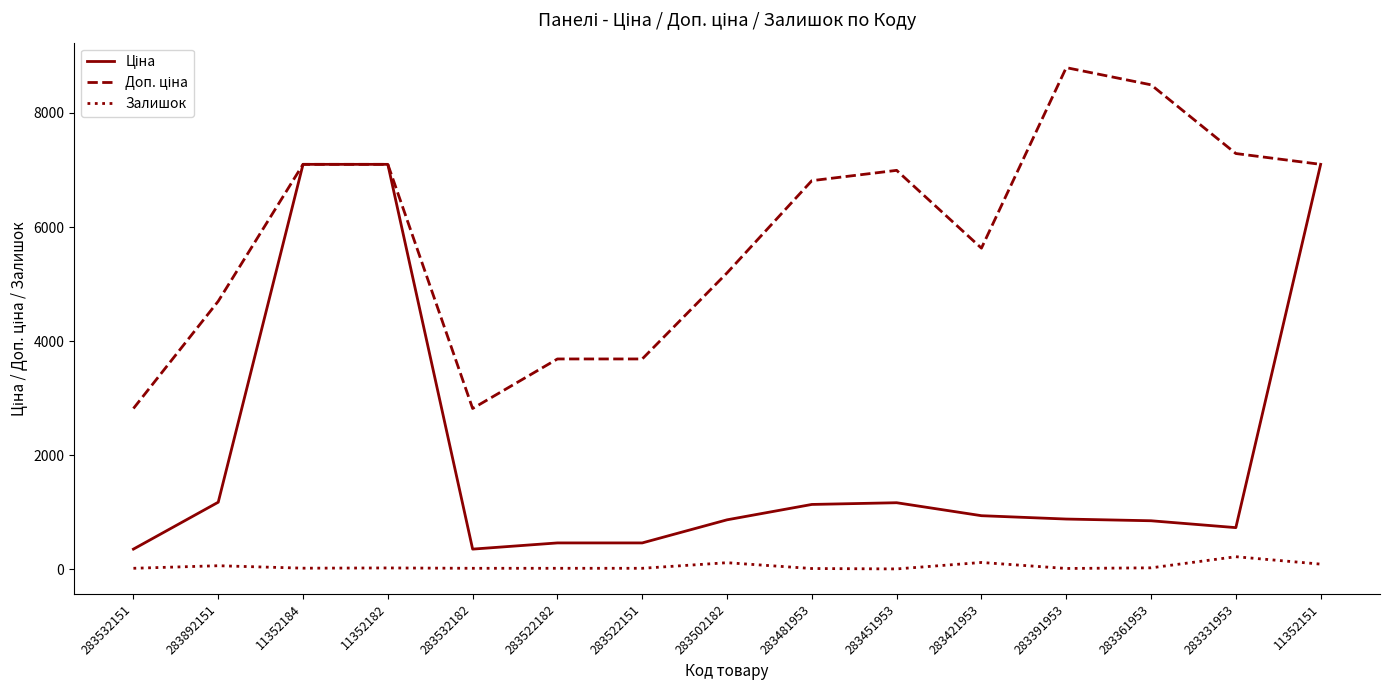

What is the maximum value shown in the chart?

8794.5